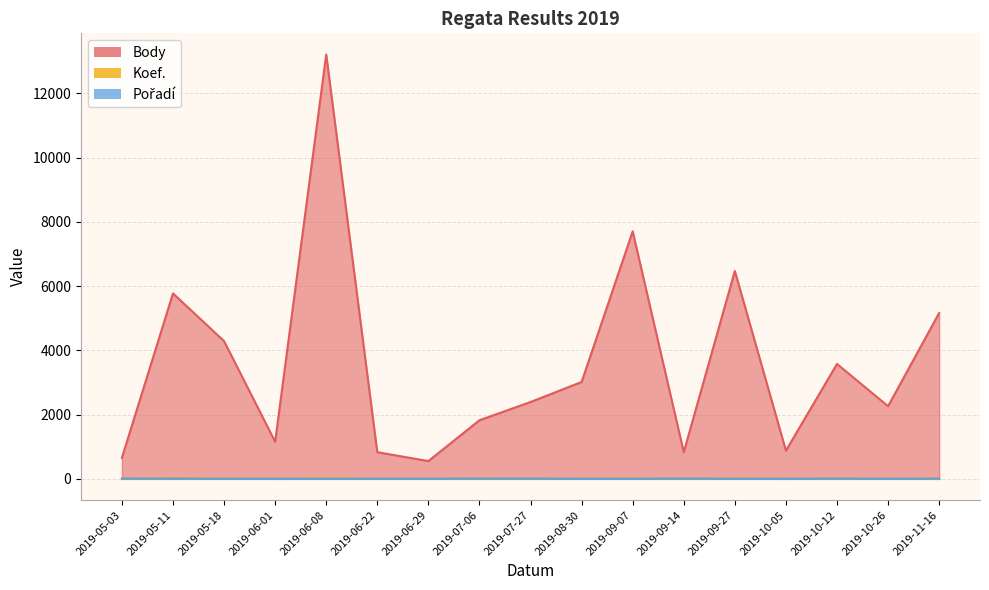

List the labels in order of Koef. value, largest first.

2019-05-11, 2019-06-08, 2019-05-18, 2019-07-06, 2019-09-07, 2019-09-27, 2019-10-12, 2019-11-16, 2019-07-27, 2019-08-30, 2019-06-22, 2019-09-14, 2019-10-26, 2019-06-01, 2019-06-29, 2019-05-03, 2019-10-05